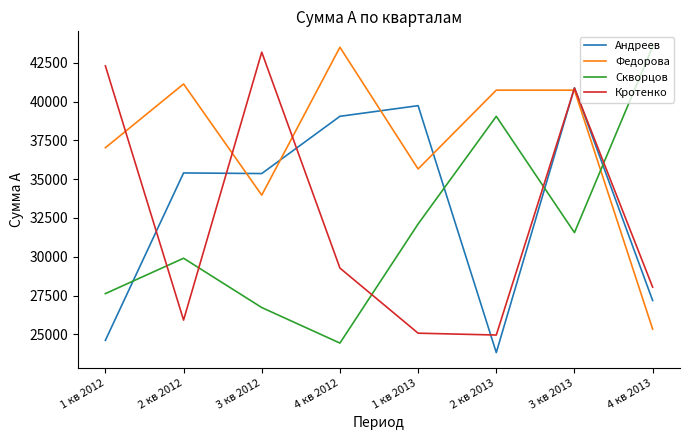

Which series has the largest total across all categories?

Федорова